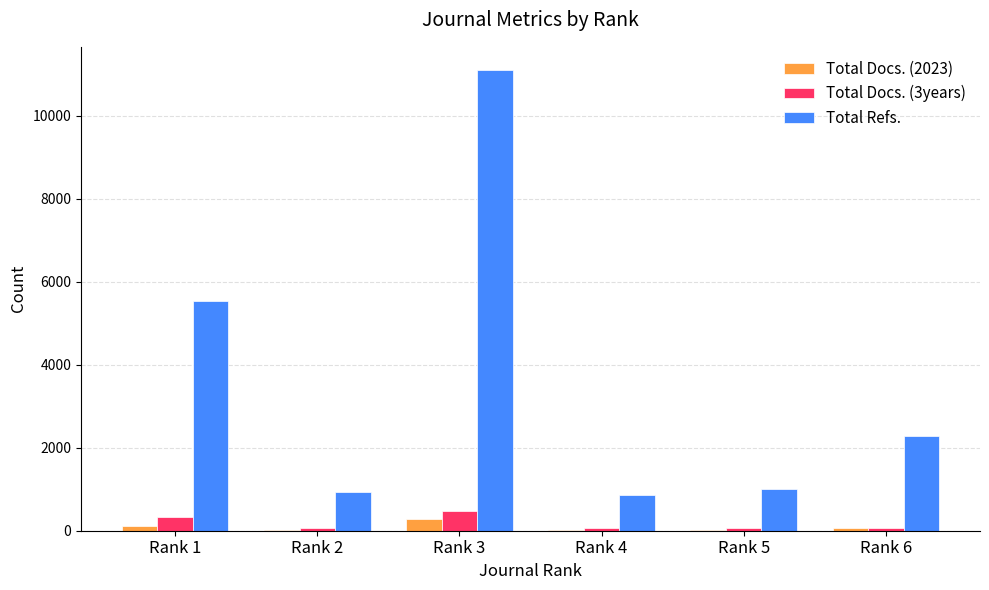

Which series has the largest range (max minus min)?

Total Refs.